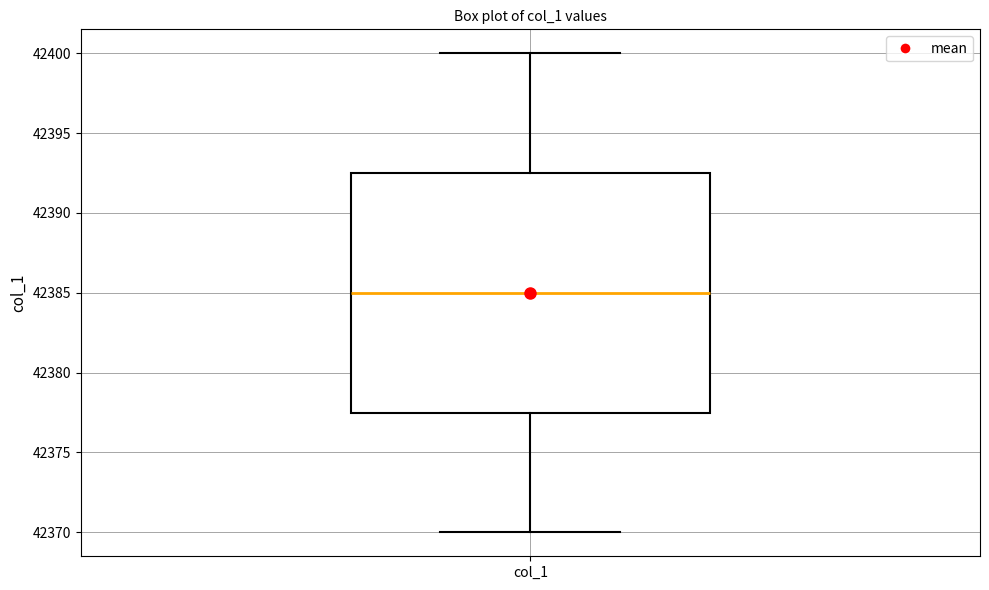

Transcribe this box plot: give where the median line is, the range the box spans, and where the two whiskers end, as read against the y-axis. The values are not printed on the chart, so give them approximately, as read against the axis.

median 42385.0, box 42377.5 to 42392.5, whiskers 42370.0 to 42400.0